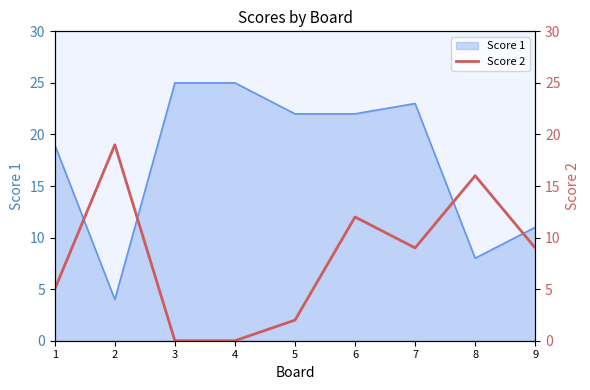

How many data points does each series have?

9